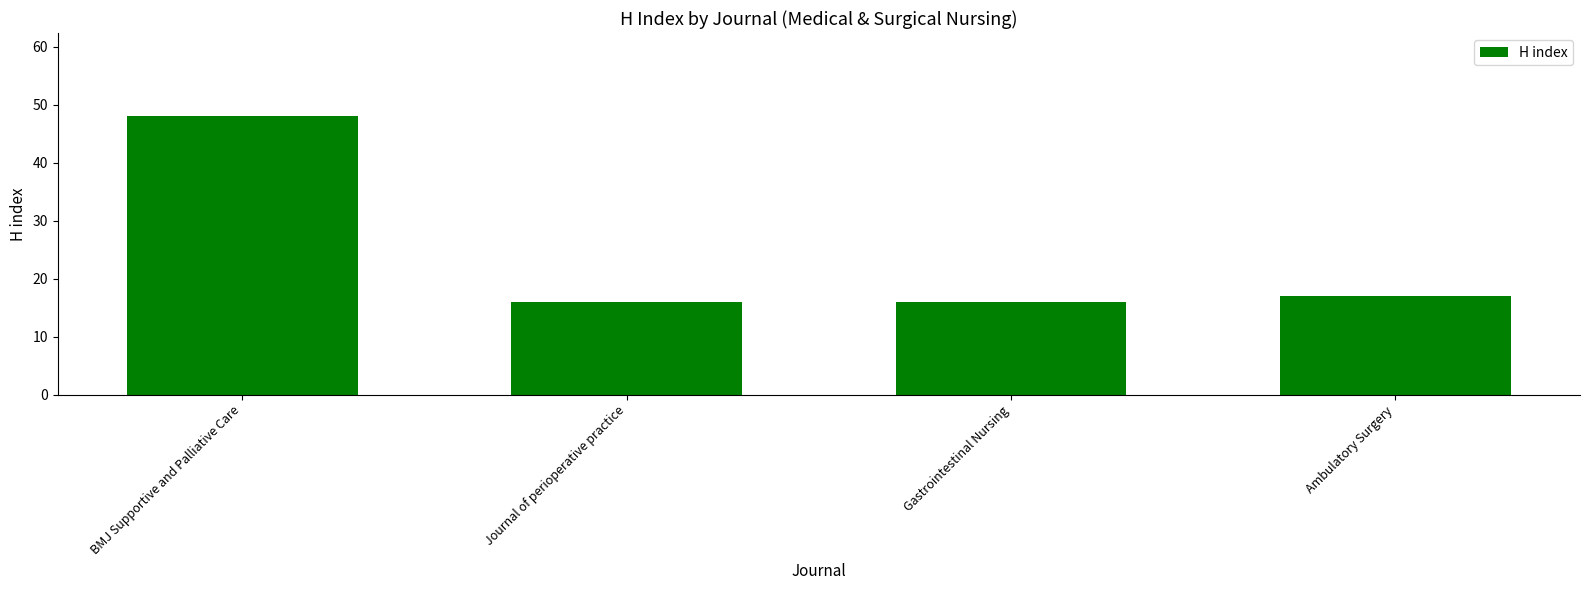

The chart shows a value of 21 at Journal of perioperative practice. True or false?

False